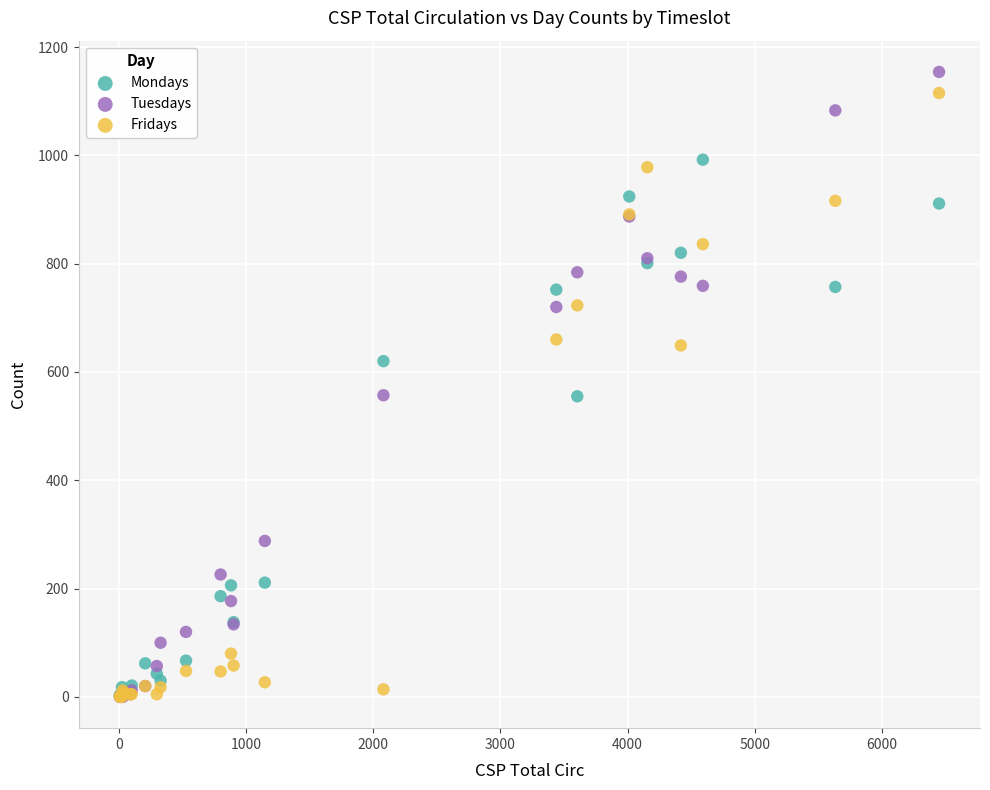

Which series contains the highest Y value?

Tuesdays